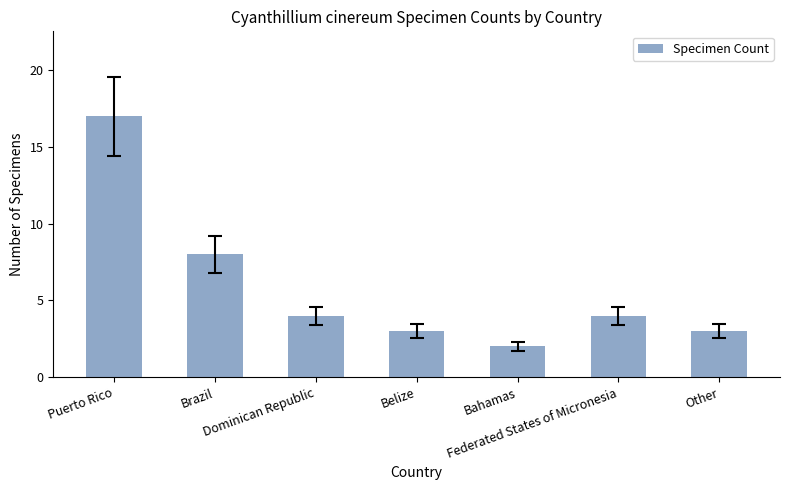

What is the ratio of the value at Brazil to the value at Dominican Republic?

2.0